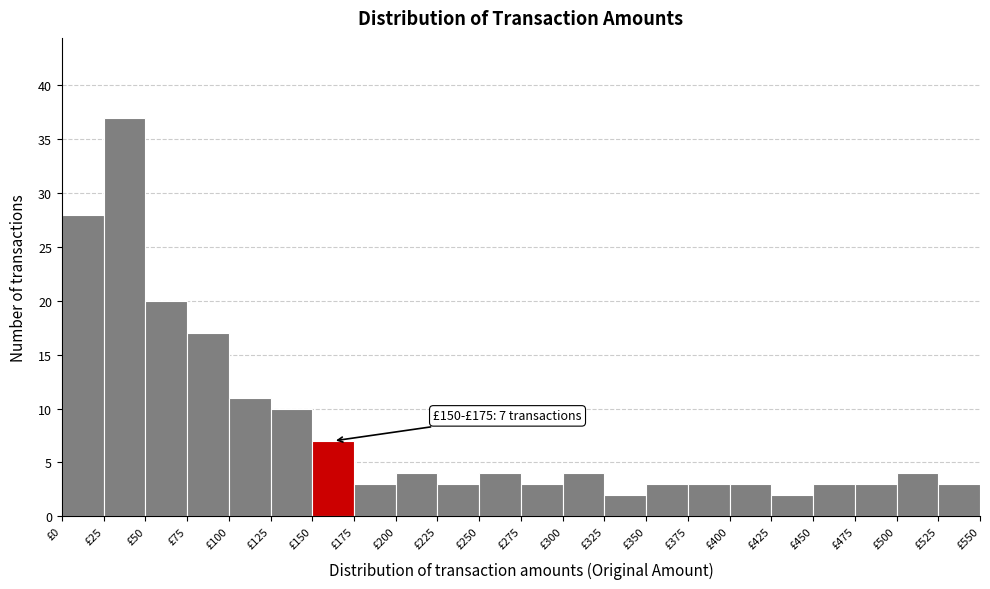

Which range on the x-axis has the tallest bar?

25 to 50